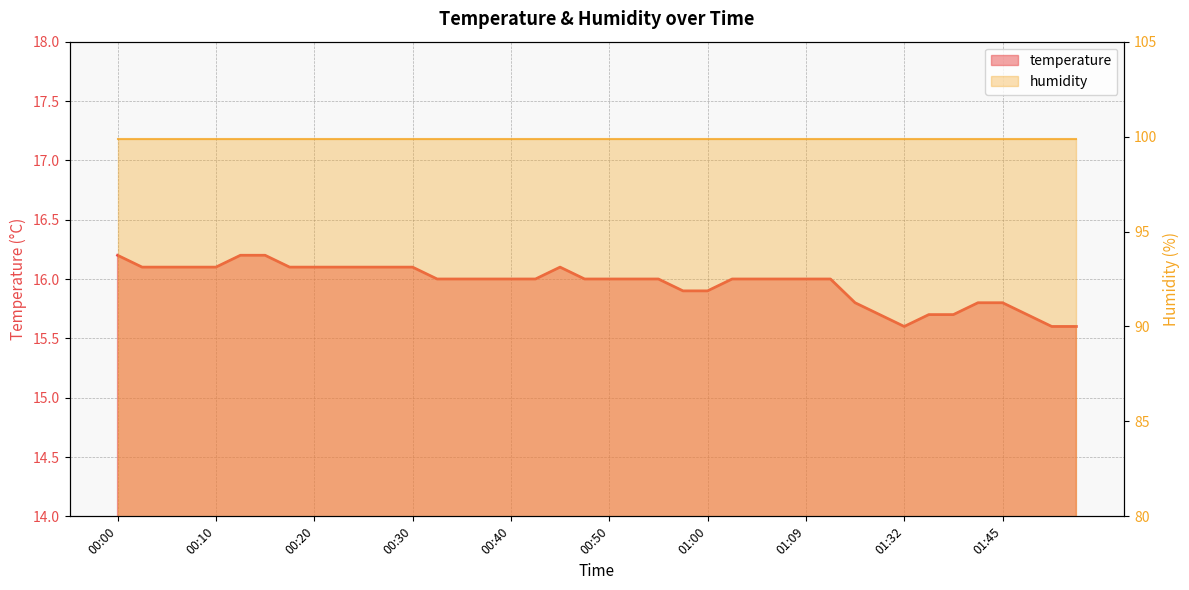

What is the label of the 6th point from the right?

01:37